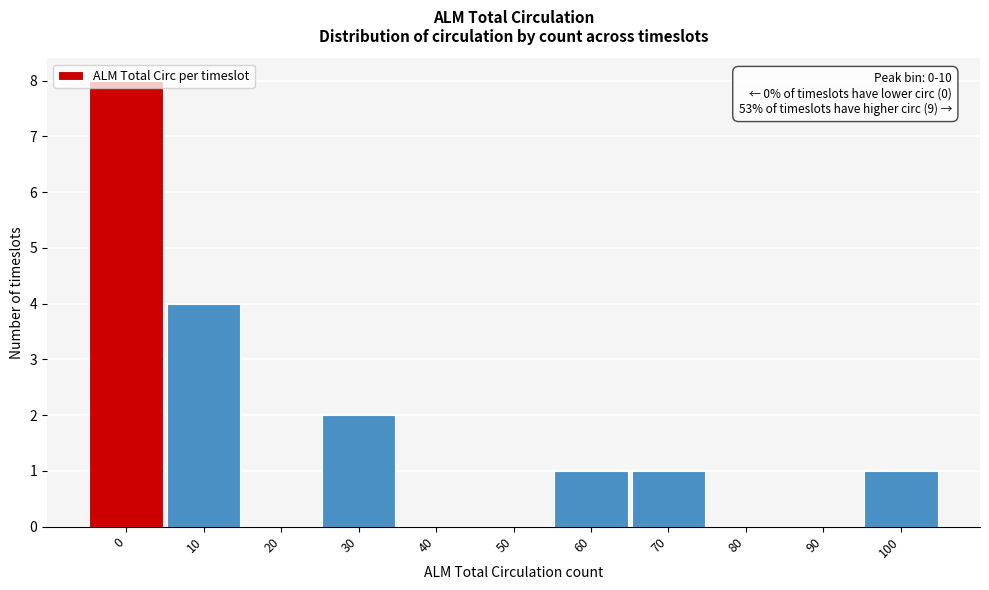

What is the greatest value displayed?

8